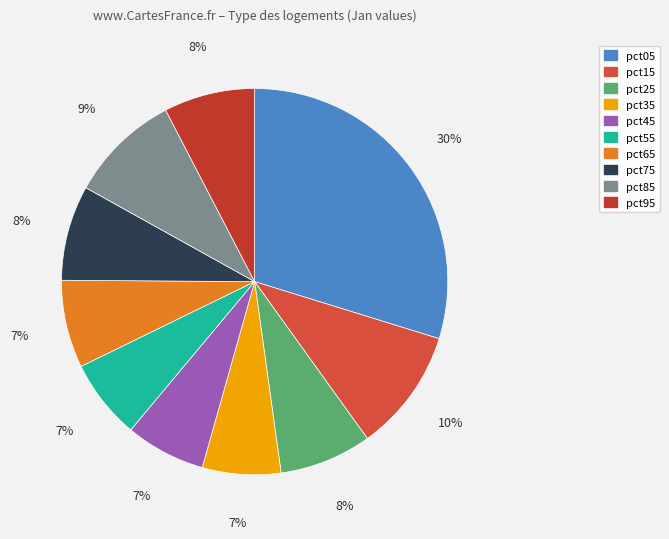

Count the number of slices in the pie.

10